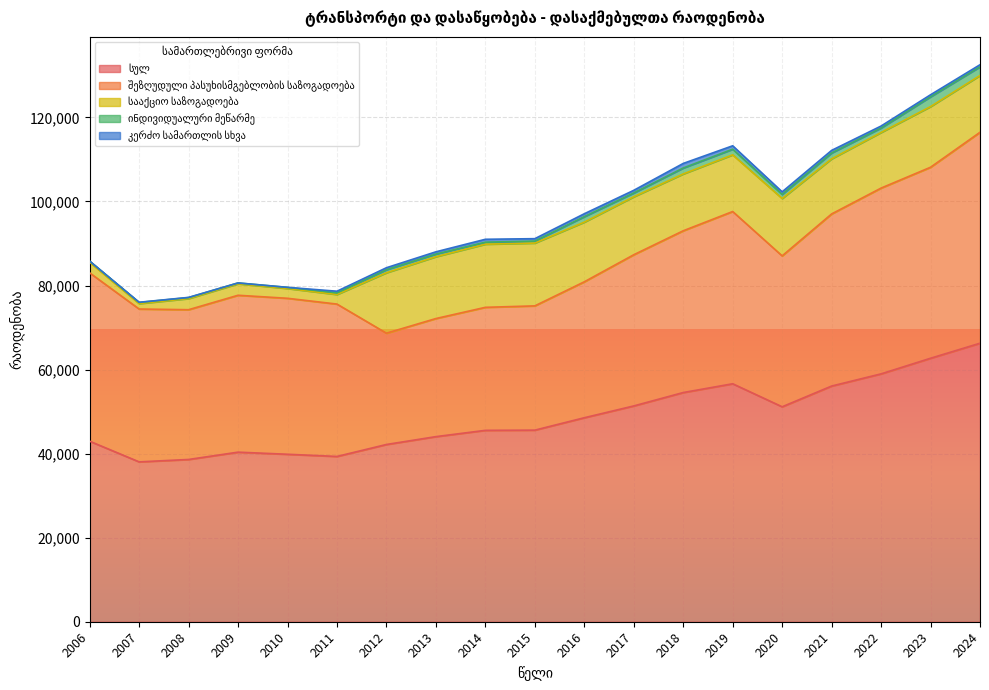

Is it true that ინდივიდუალური მეწარმე equals 623.0 at 2013?

True